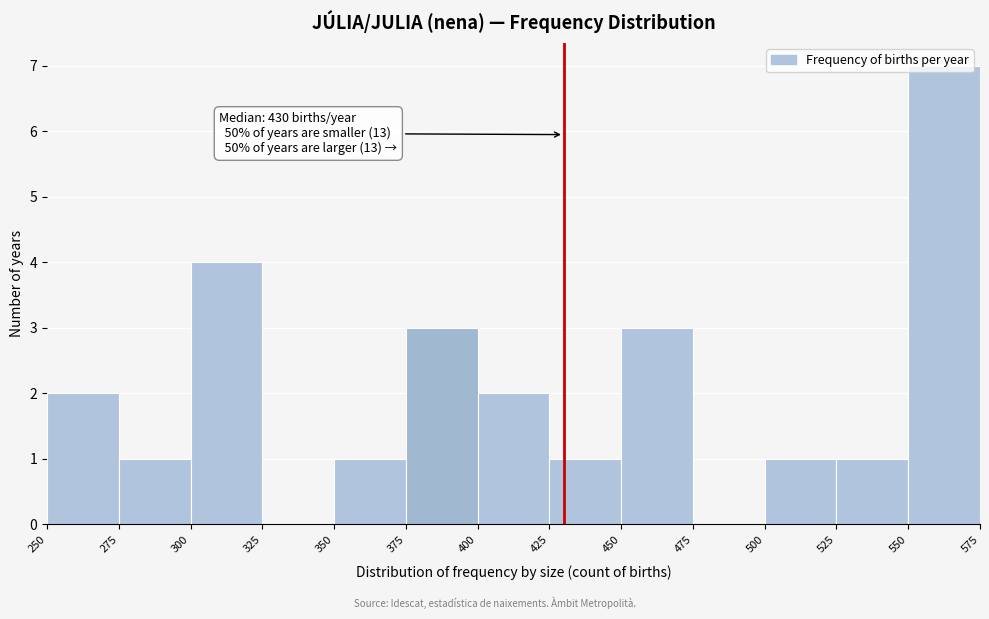

Which range on the x-axis has the tallest bar?

550 to 575